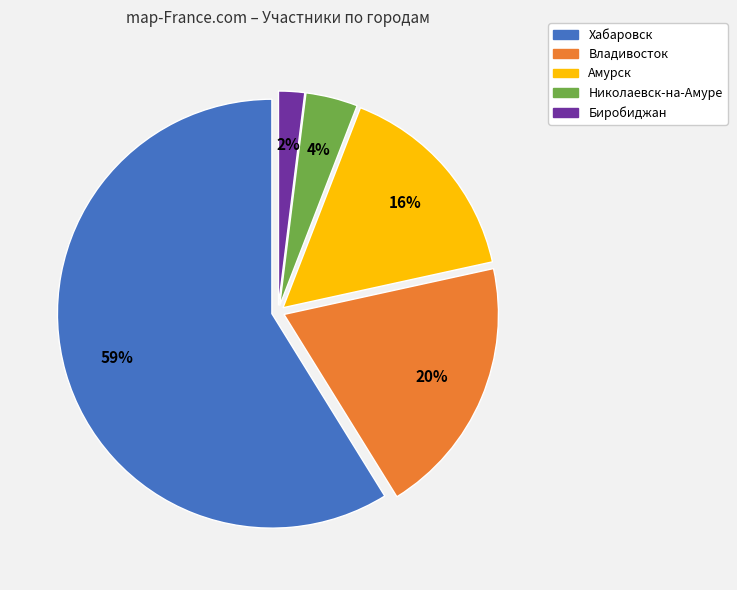

Is there any slice that represents more than half of the pie?

Yes